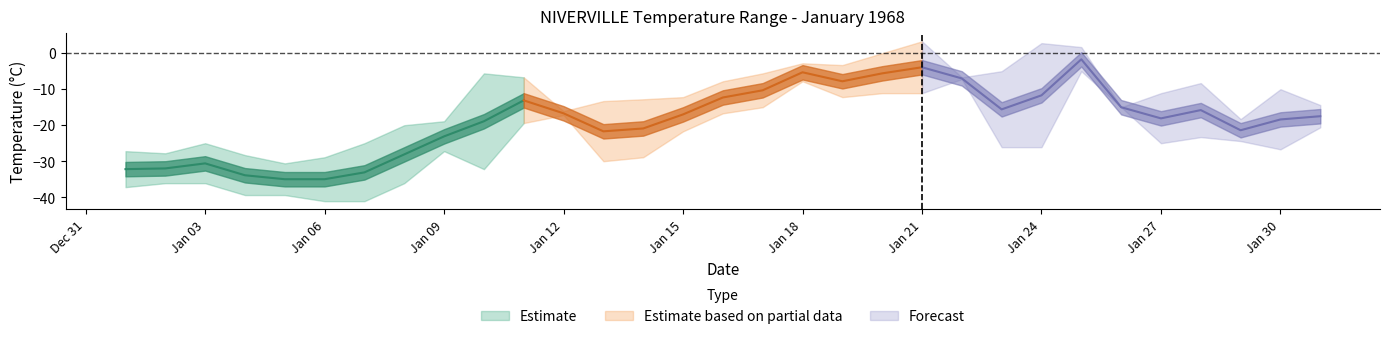

At how many categories does at least one series exceed 0?

3